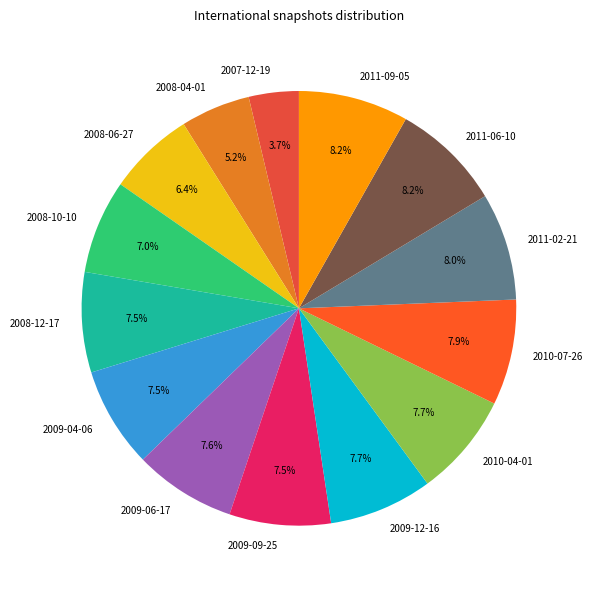

To the nearest percent, what is the average slice percentage?

7%